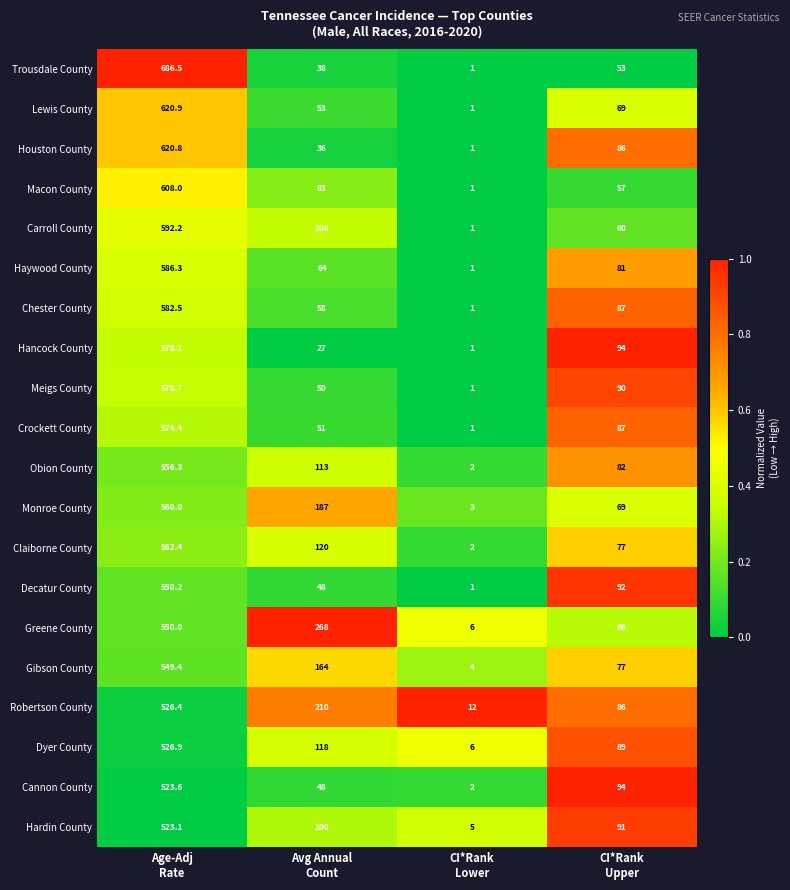

At how many categories does at least one series exceed 36?

3